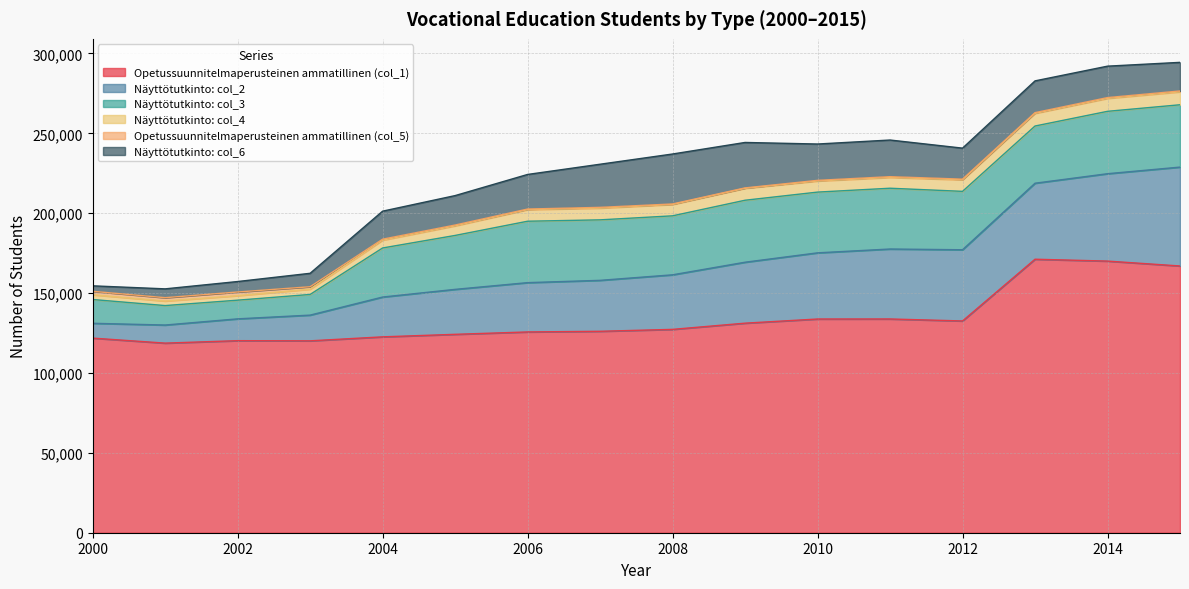

The value of Opetussuunnitelmaperusteinen ammatillinen (col_5) at 2003 is 1509. True or false?

True